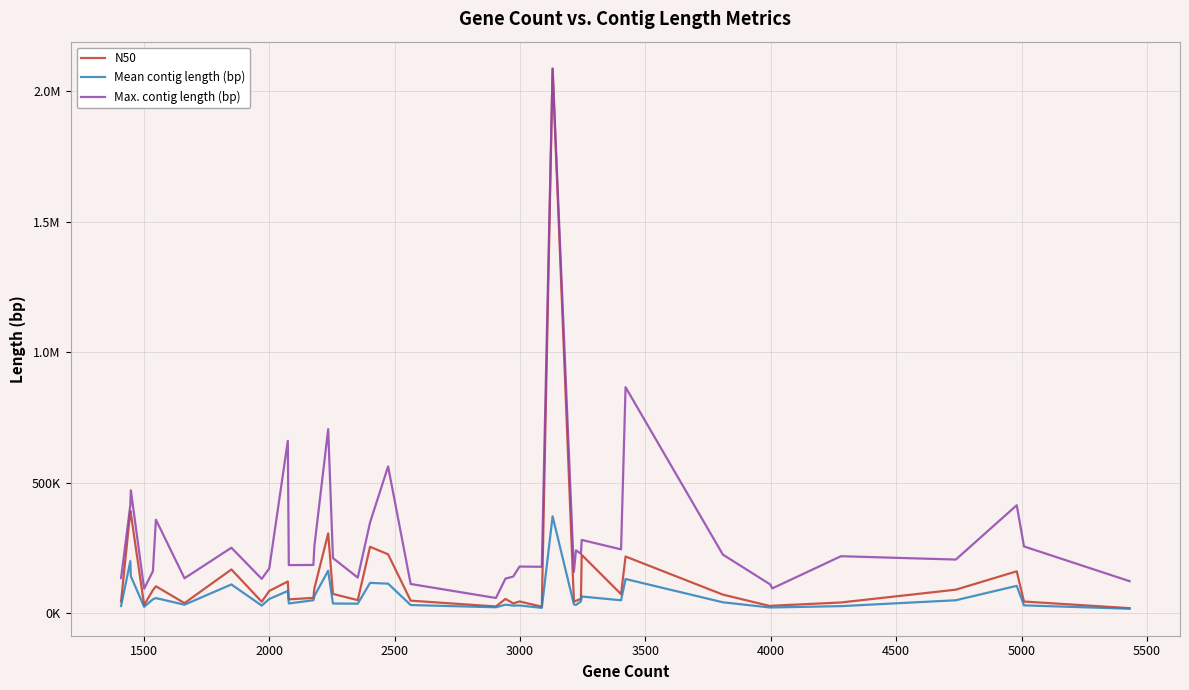

What are all the series names shown in the legend?

N50, Mean contig length (bp), Max. contig length (bp)